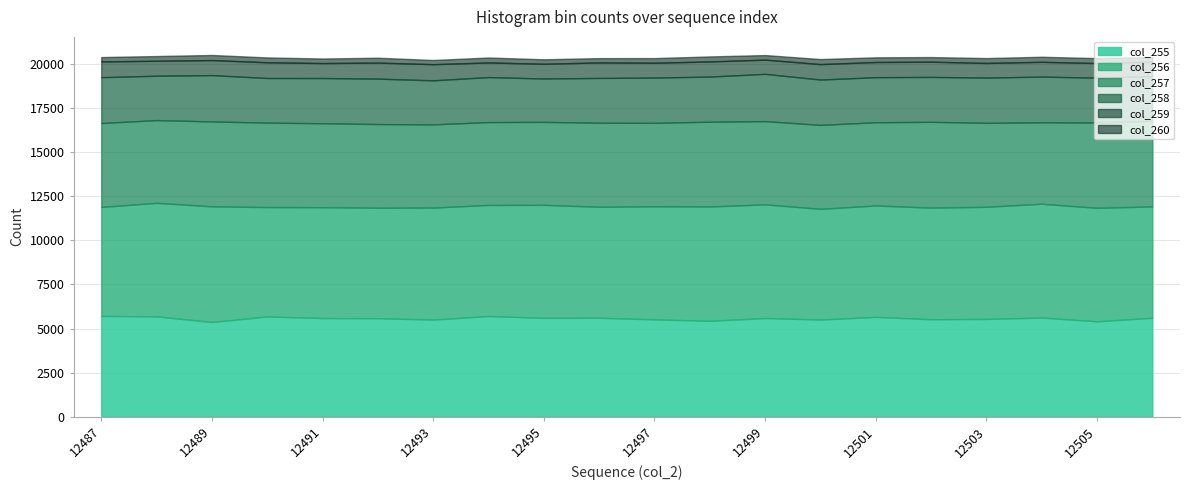

What is the sum of all col_260 values?

5360